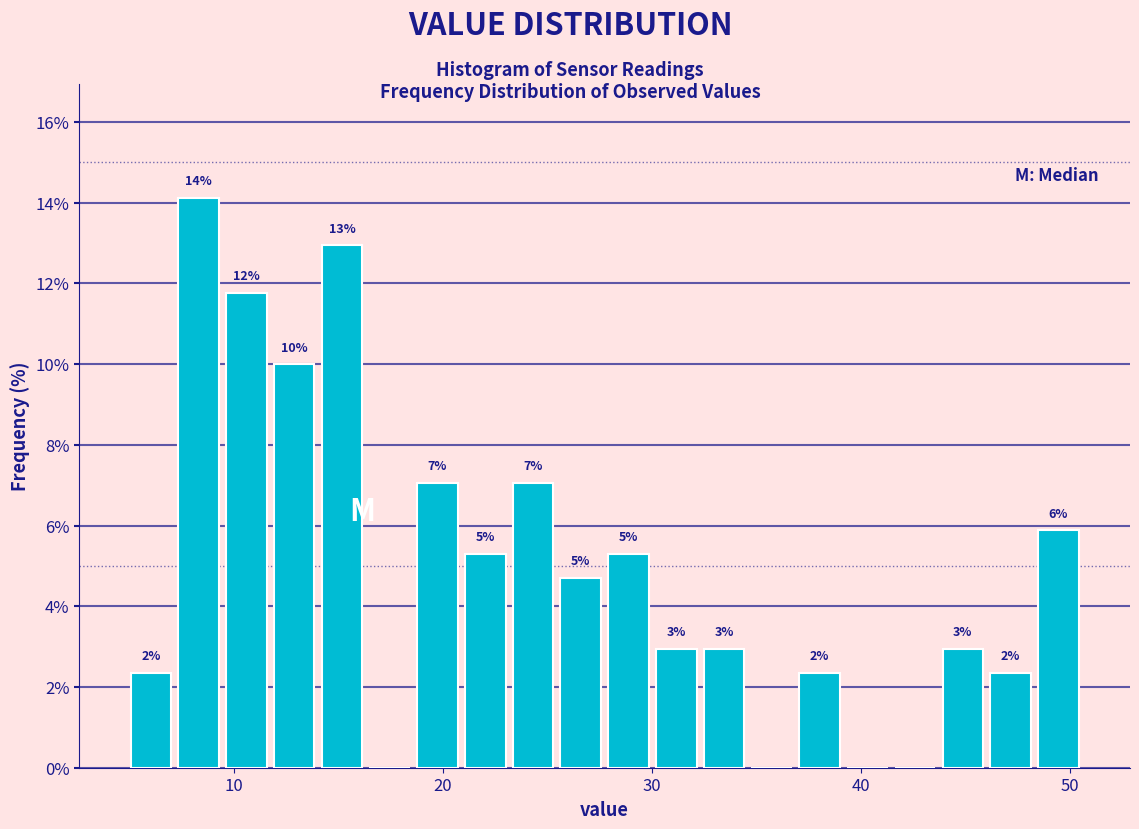

Read against the x-axis, roughly where is the centre of the tallest bar?

8